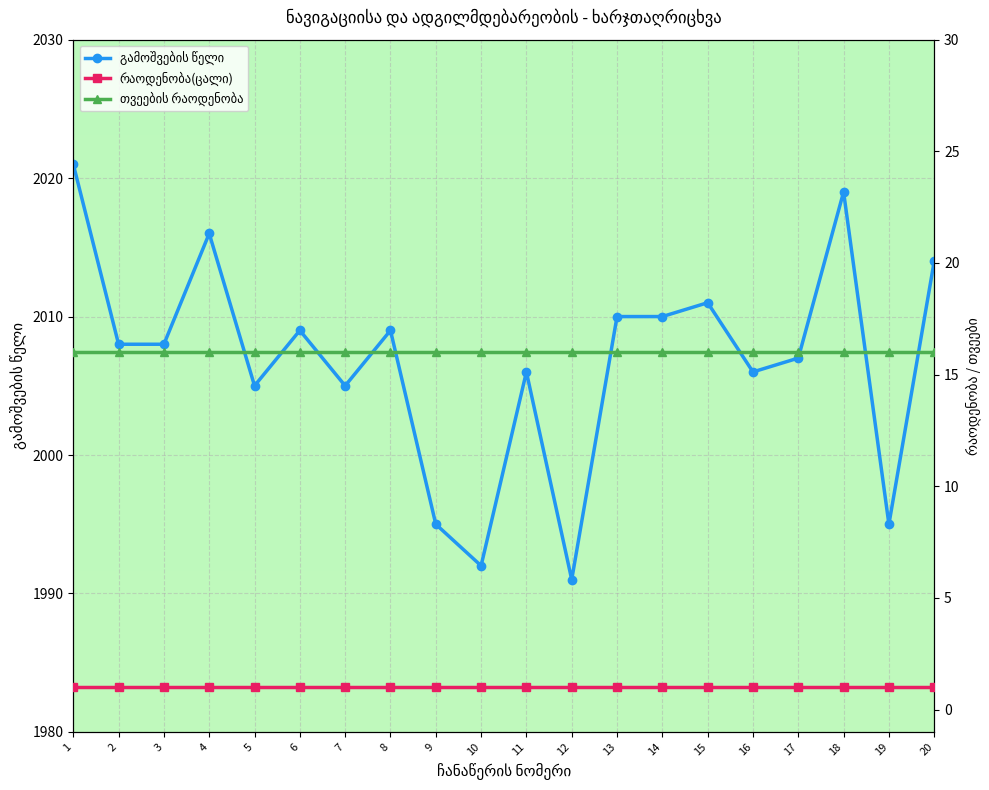

True or false: გამოშვების წელი and თვეების რაოდენობა cross at least once.

False